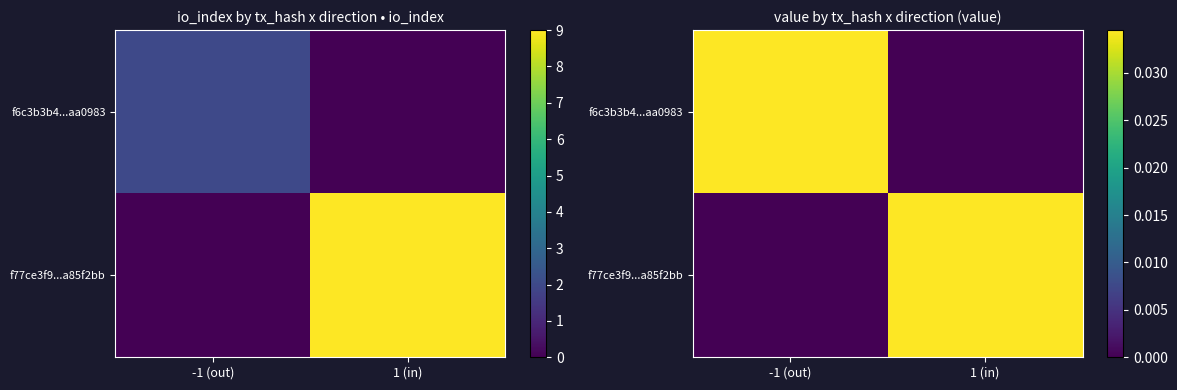

True or false: f6c3b3b4...aa0983 has a value of 0.0 at -1 (out).

False